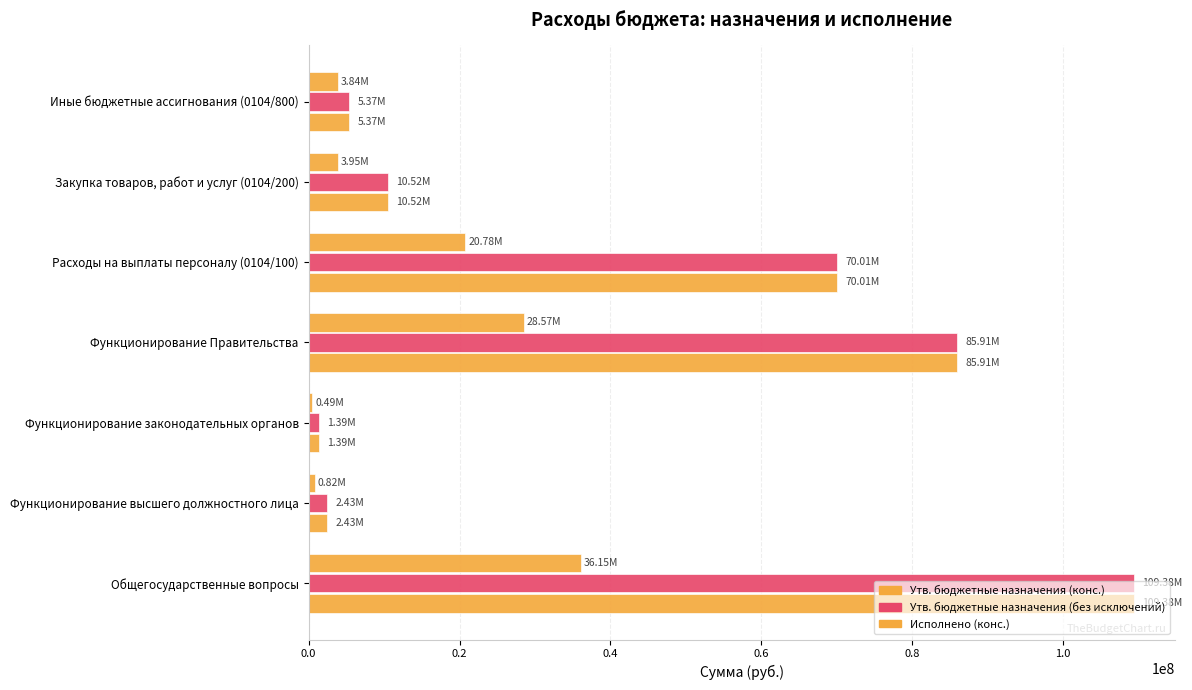

What is the difference between the maximum and minimum values in the Исполнено (конс.) series?

35659694.4